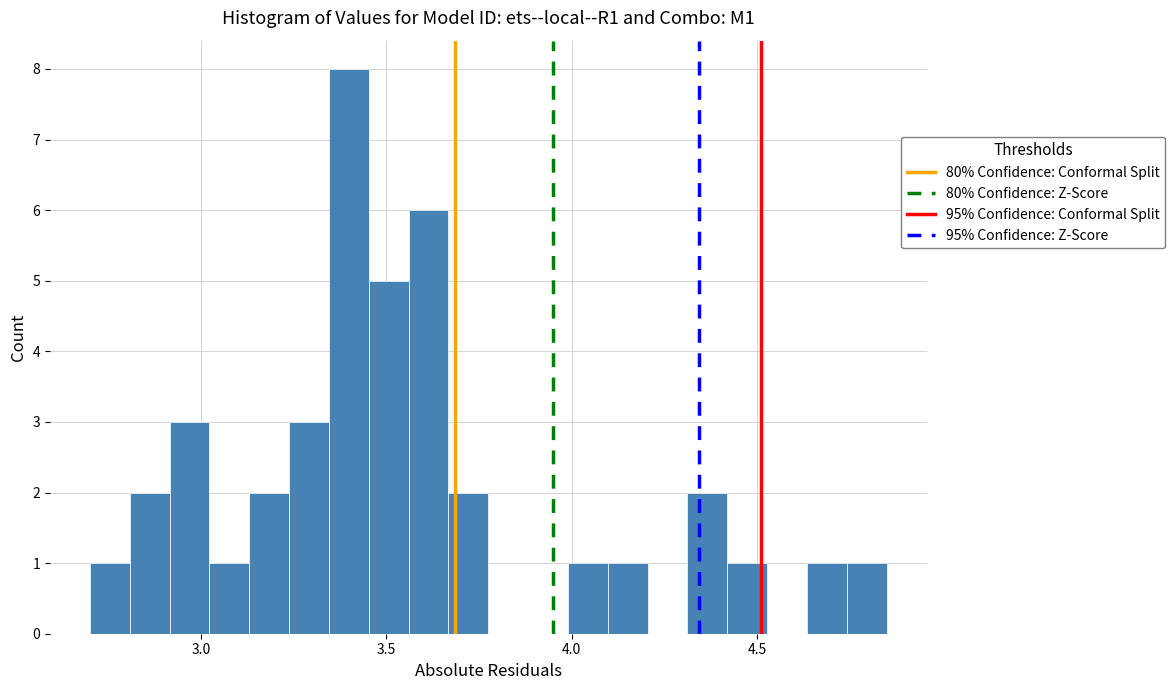

Read against the x-axis, roughly where is the centre of the tallest bar?

3.40